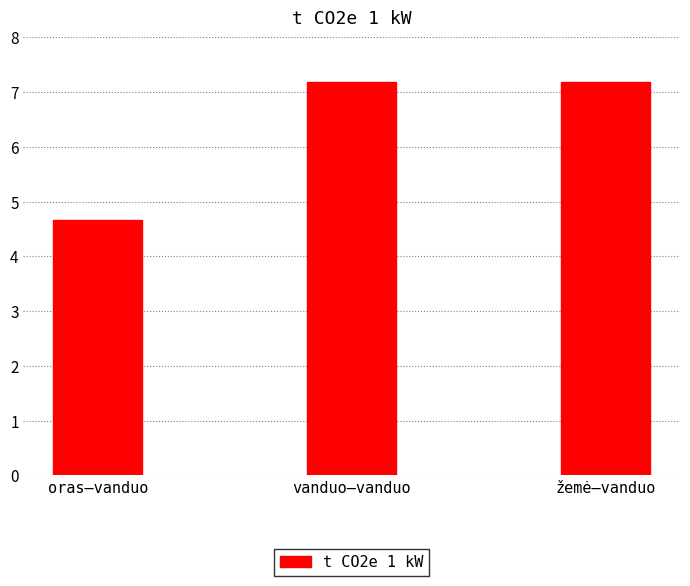

Is it true that the value at vanduo–vanduo is 12.9?

False